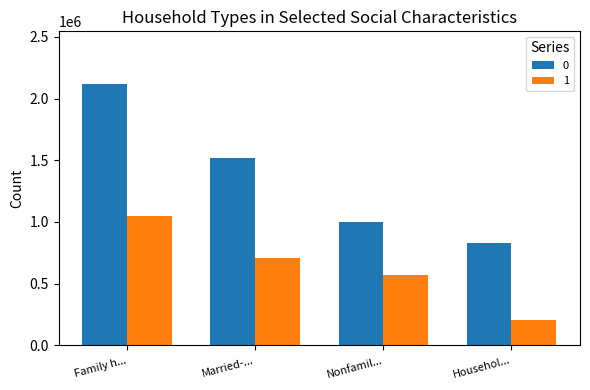

The 0 series shows 827606 at Househol.... True or false?

True